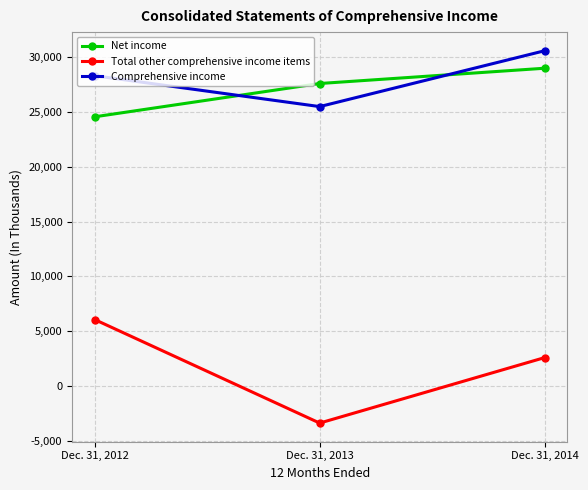

Is the value of Total other comprehensive income items at Dec. 31, 2013 greater than the value of Net income at Dec. 31, 2013?

No